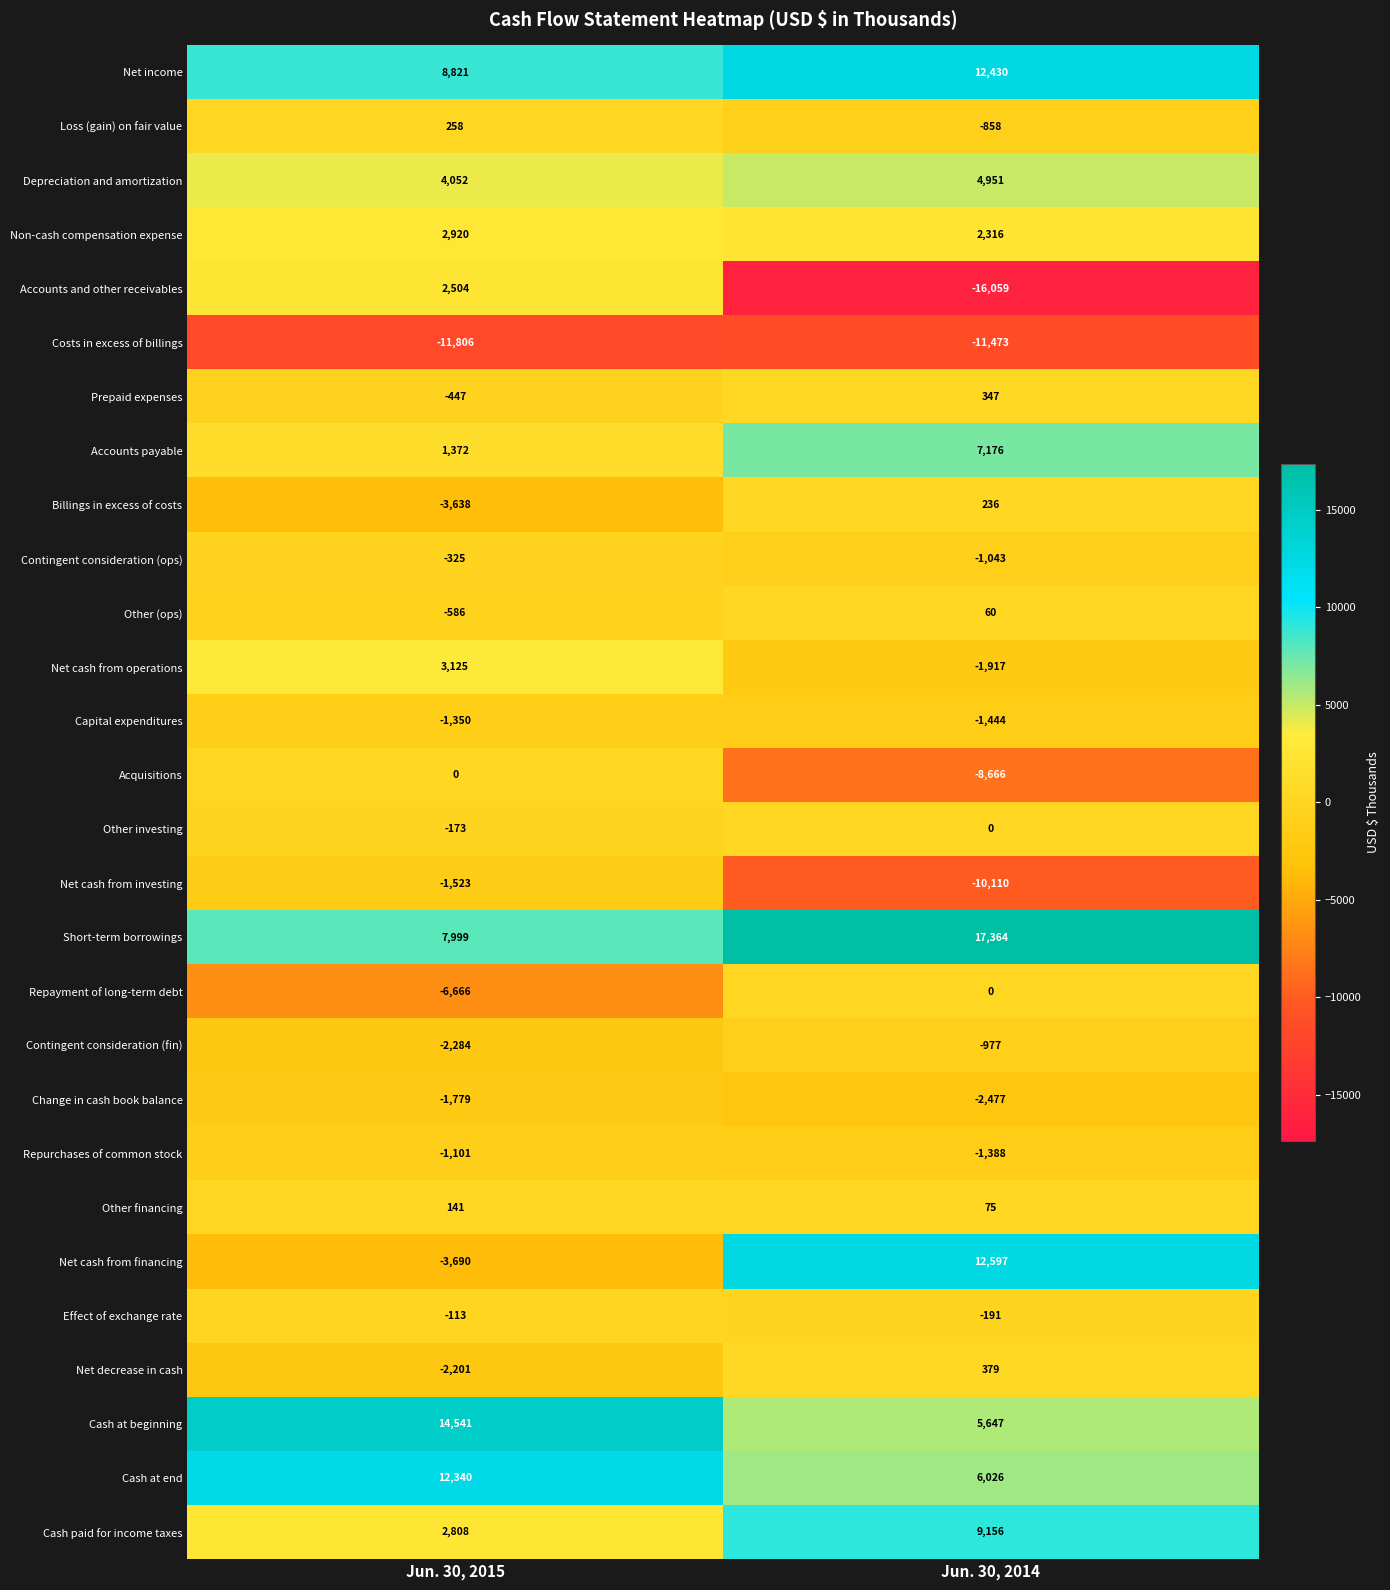

At which label does Other investing reach its minimum?

Jun. 30, 2015